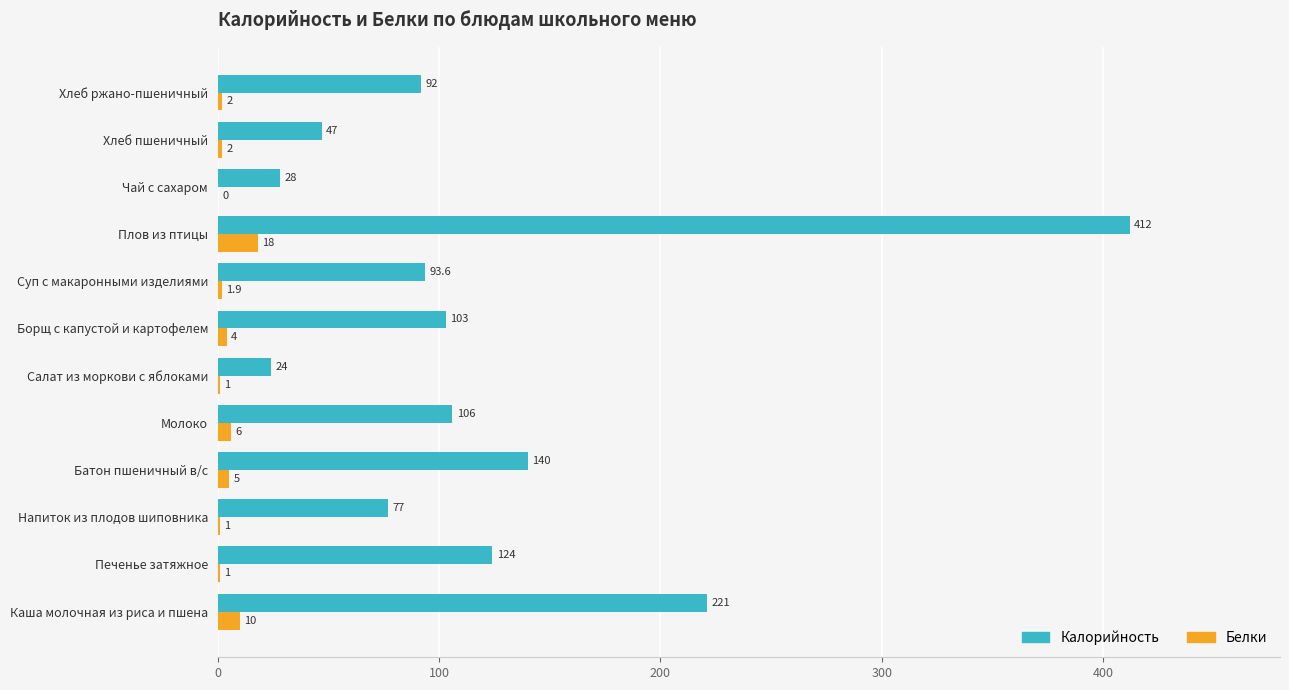

Is it true that Белки equals 2.0 at Хлеб пшеничный?

True